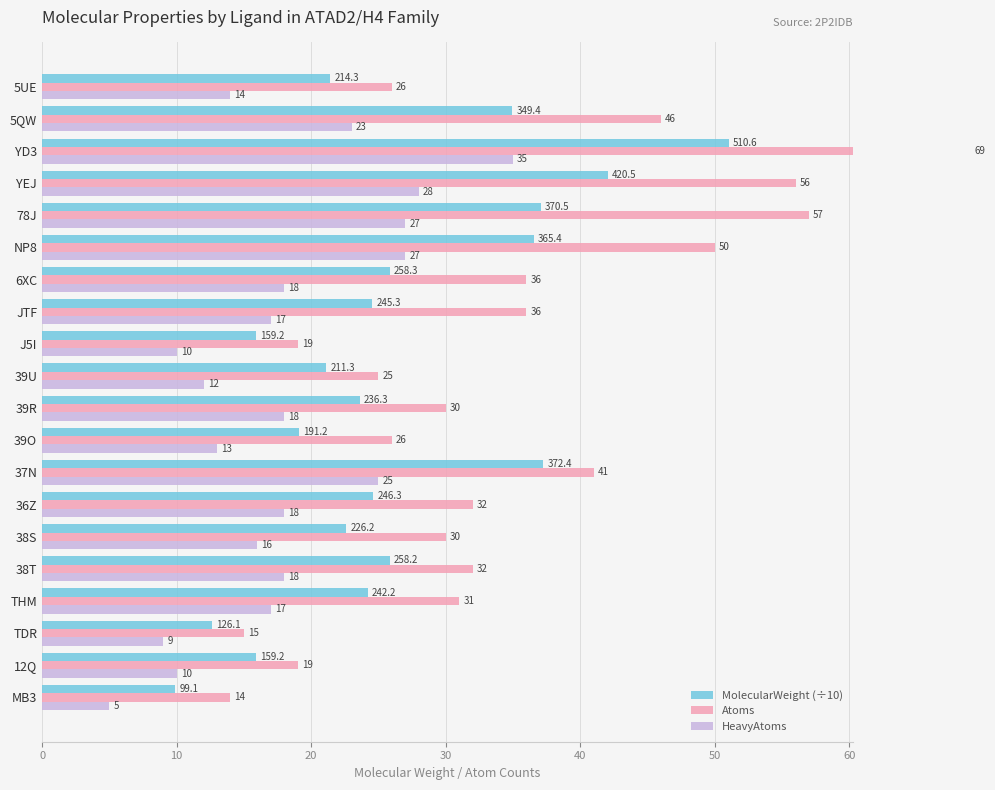

What is the lowest value of the Atoms series?

14.0